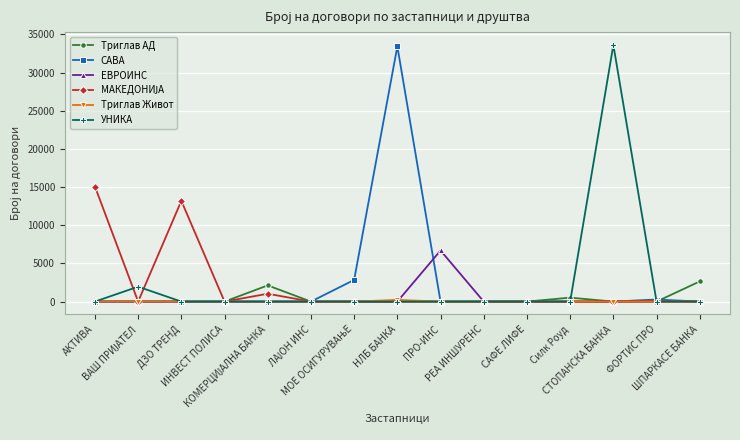

Is it true that Триглав Живот equals 0 at СТОПАНСКА БАНКА?

True